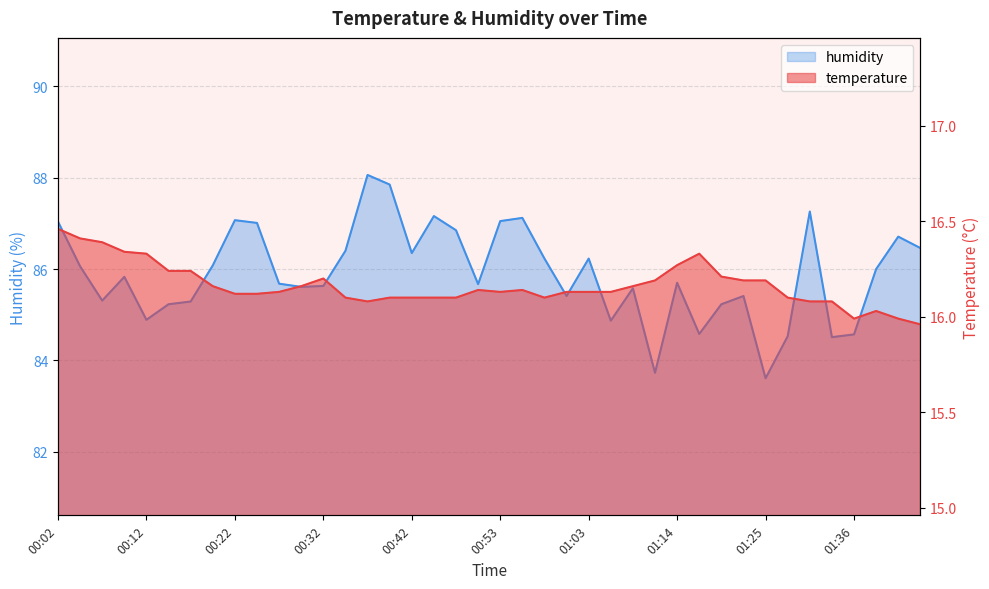

Between 00:02 and 01:33, which series saw the biggest shift?

humidity